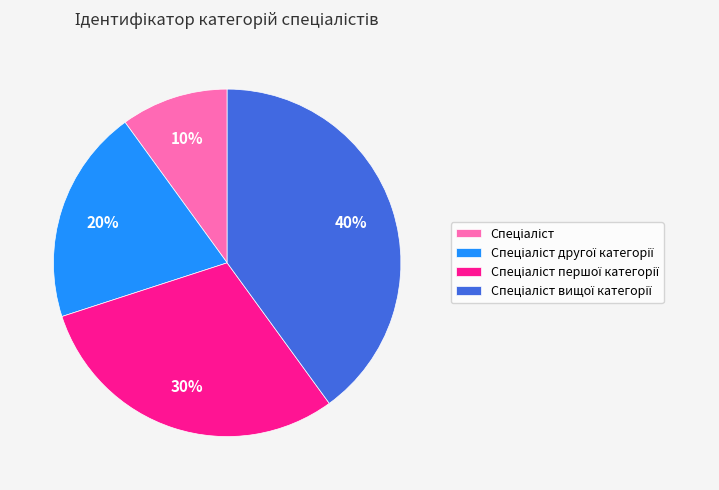

Does any single category account for the majority?

No